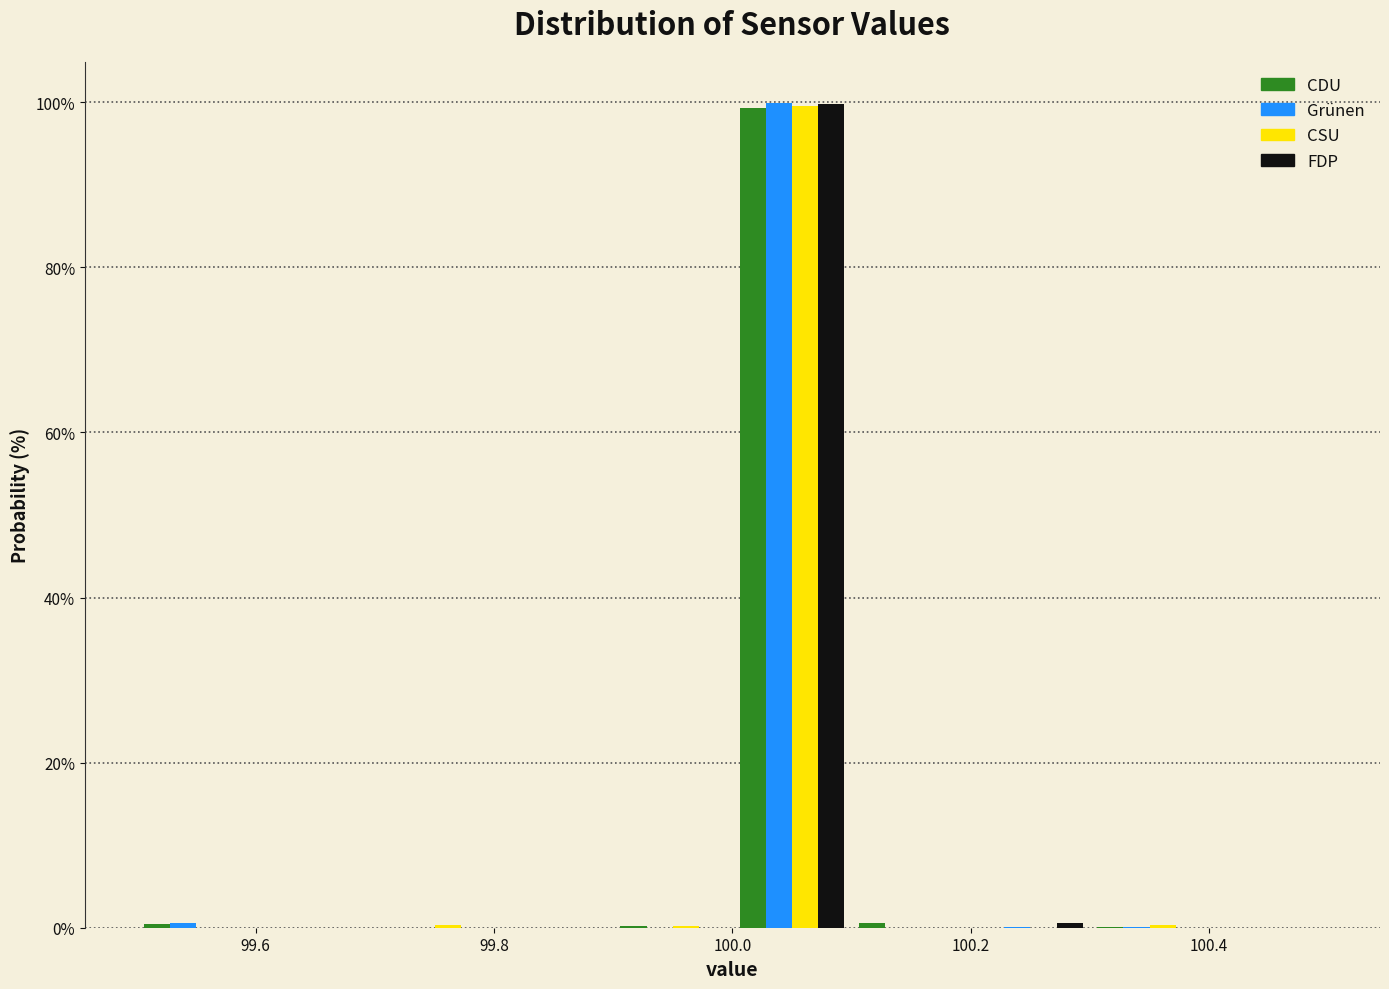

Reading left to right, list every range on the x-axis with the height of the bar of each series over it. The values are not printed on the chart, so give them approximately, as read against the axis.

99.5 to 99.6: CDU=under 2	Grünen=under 2	CSU=0	FDP=0
99.6 to 99.7: CDU=0	Grünen=0	CSU=0	FDP=0
99.7 to 99.8: CDU=0	Grünen=0	CSU=under 2	FDP=under 2
99.8 to 99.9: CDU=0	Grünen=0	CSU=0	FDP=0
99.9 to 100.0: CDU=under 2	Grünen=0	CSU=under 2	FDP=0
100.0 to 100.1: CDU=100	Grünen=100	CSU=100	FDP=100
100.1 to 100.2: CDU=under 2	Grünen=0	CSU=0	FDP=0
100.2 to 100.3: CDU=0	Grünen=under 2	CSU=0	FDP=under 2
100.3 to 100.4: CDU=under 2	Grünen=under 2	CSU=under 2	FDP=0
100.4 to 100.5: CDU=0	Grünen=0	CSU=0	FDP=0